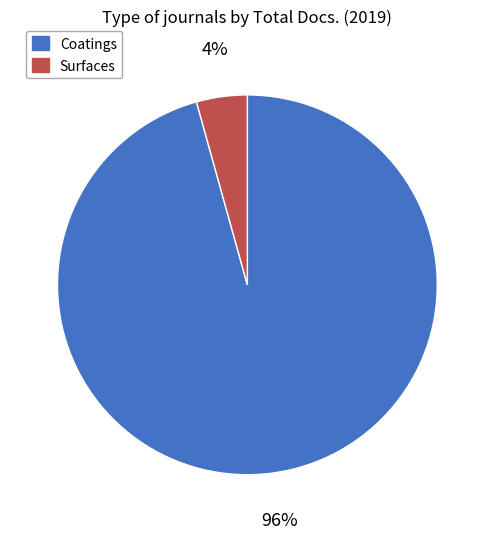

Which has a higher value, Surfaces or Coatings?

Coatings